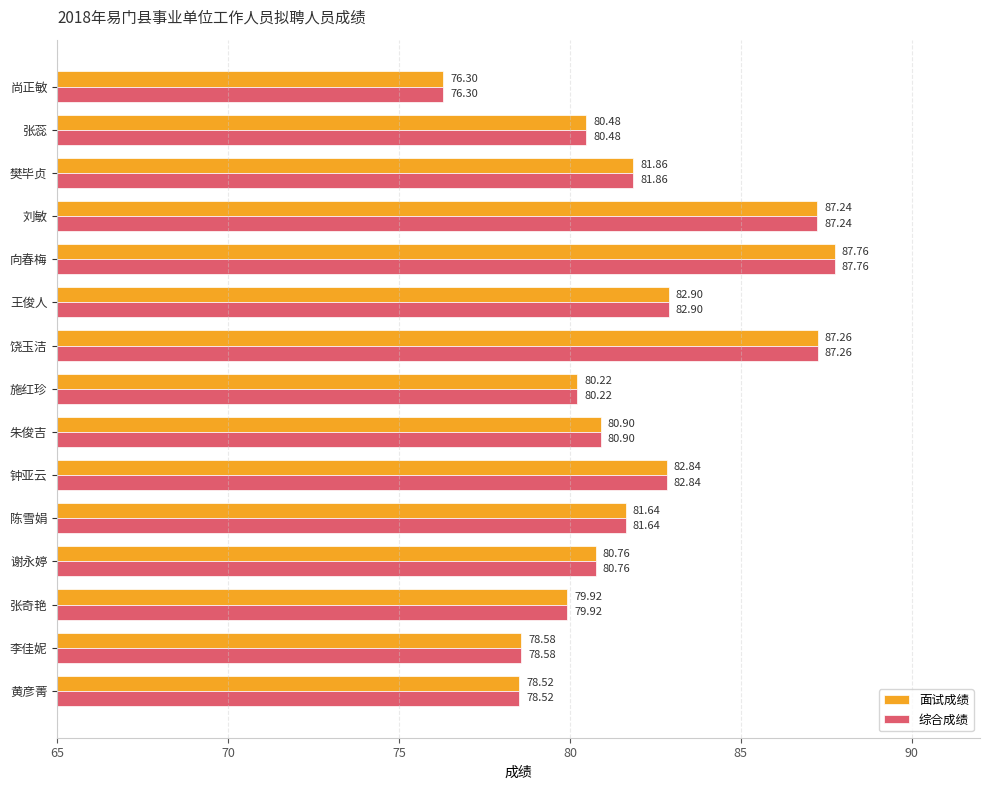

What is the sum of all 面试成绩 values?

1227.2